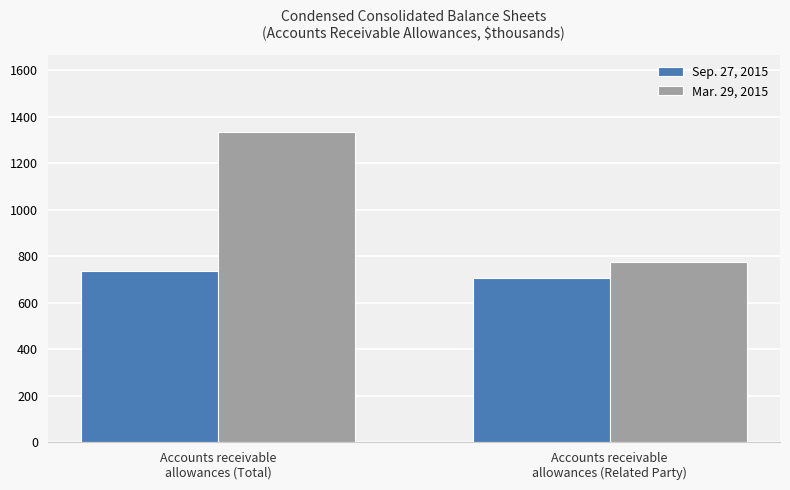

What is the difference between the Sep. 27, 2015 values at Accounts receivable
allowances (Total) and Accounts receivable
allowances (Related Party)?

26